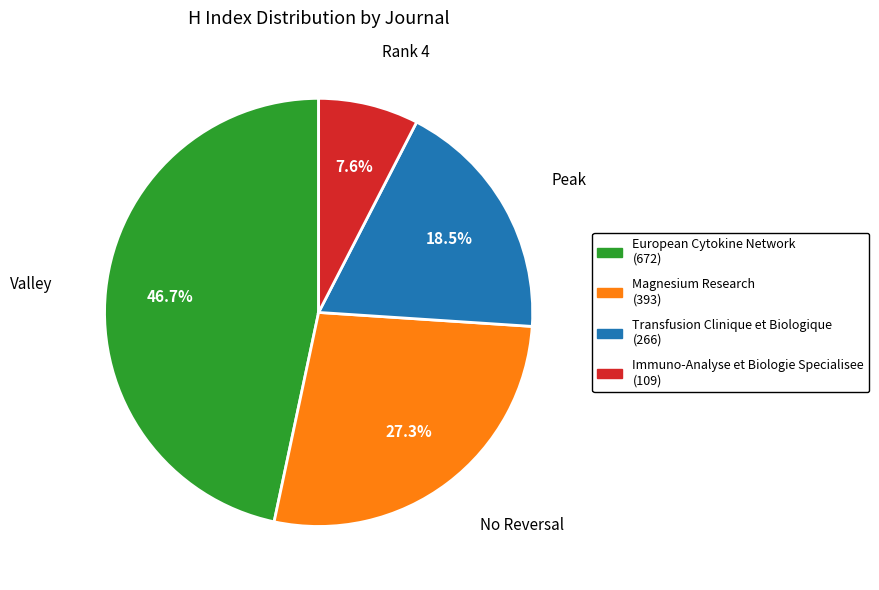

To the nearest percent, what is the average slice percentage?

25%